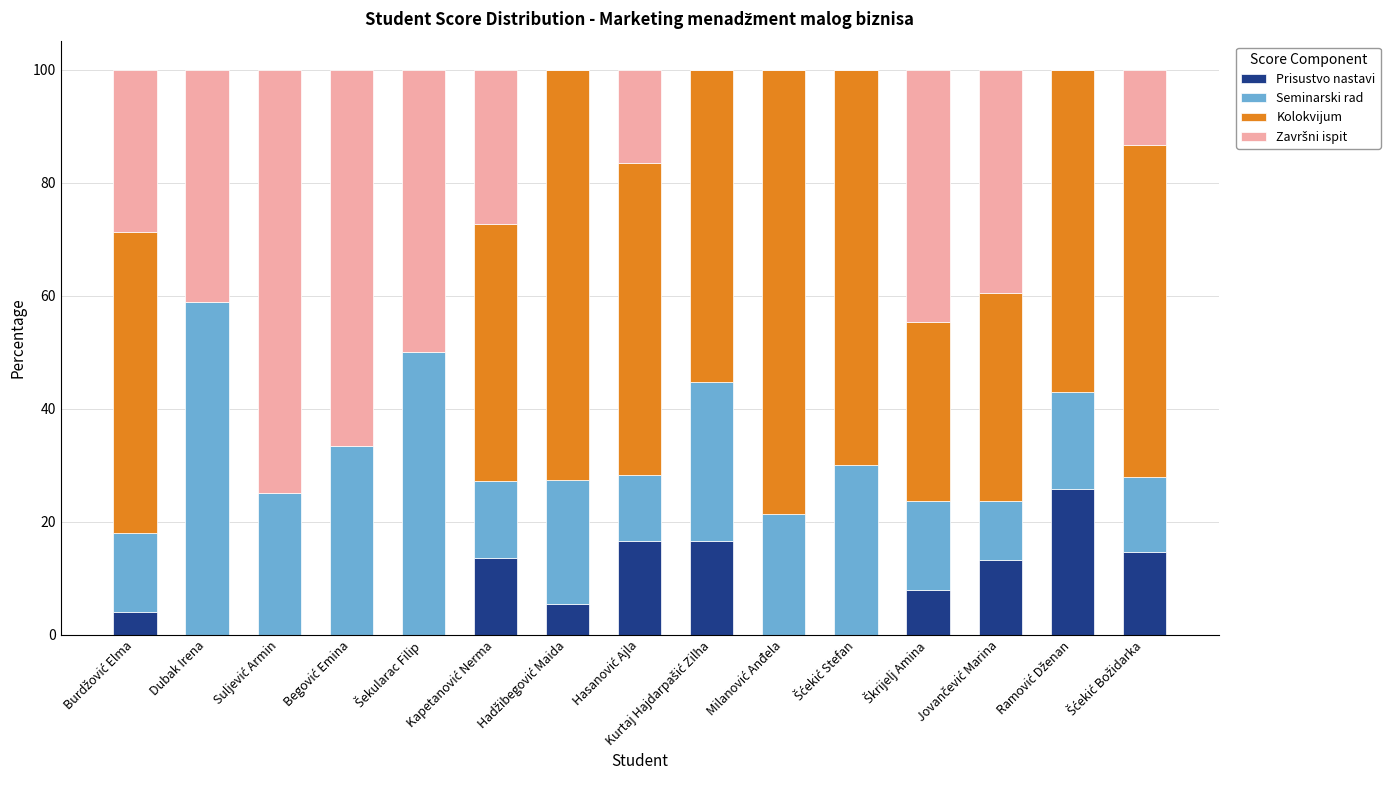

What is the sum of all Prisustvo nastavi values?

117.7